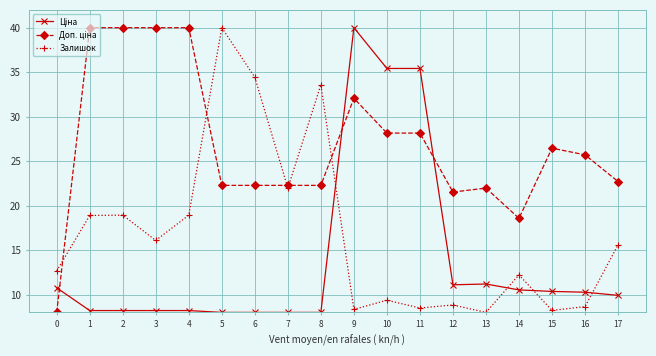

At which category is the sum across all series the highest?

9